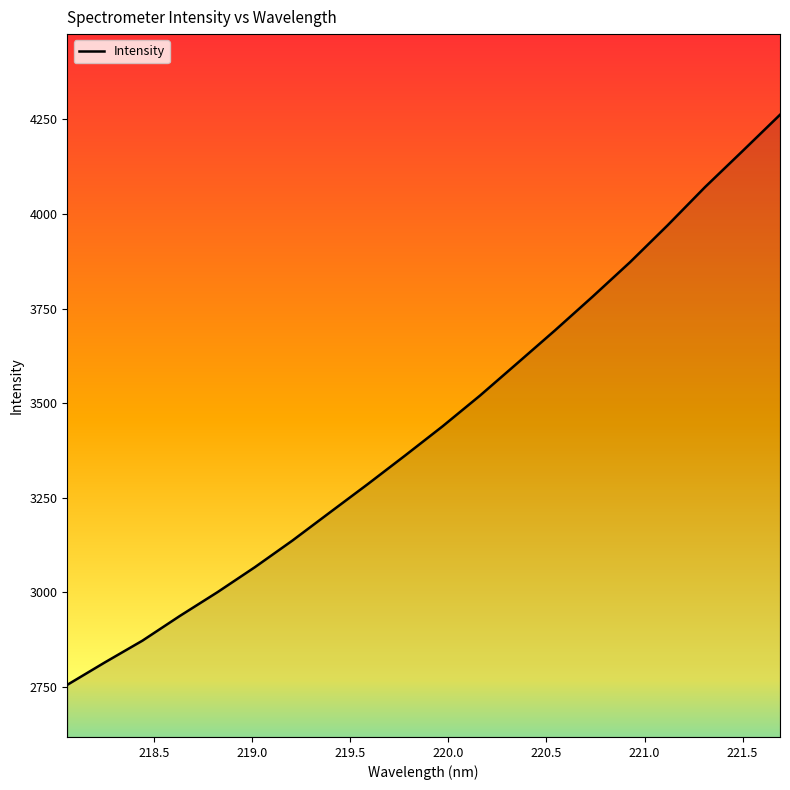

What is the maximum value shown in the chart?

4262.2